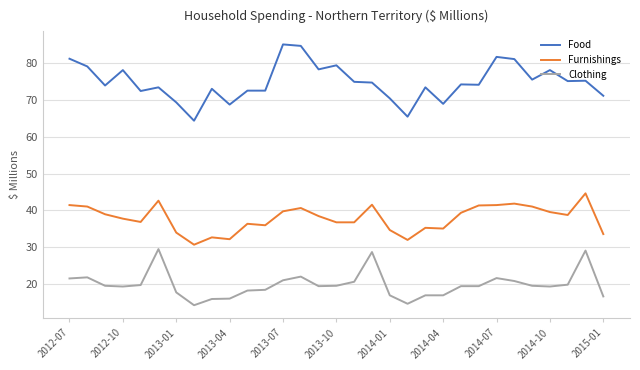

True or false: Clothing and Food cross at least once.

False